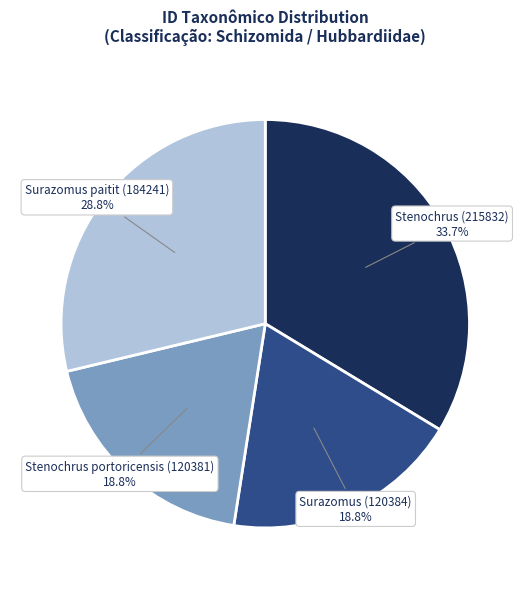

Which category has the biggest portion of the pie?

Stenochrus (215832)